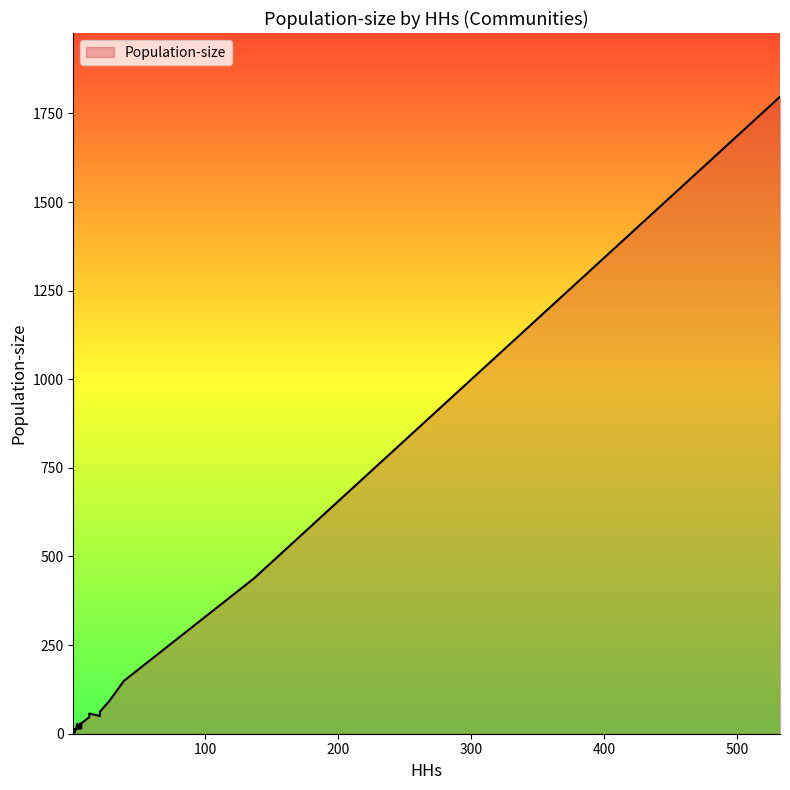

At which category does the chart reach its peak across all series?

532